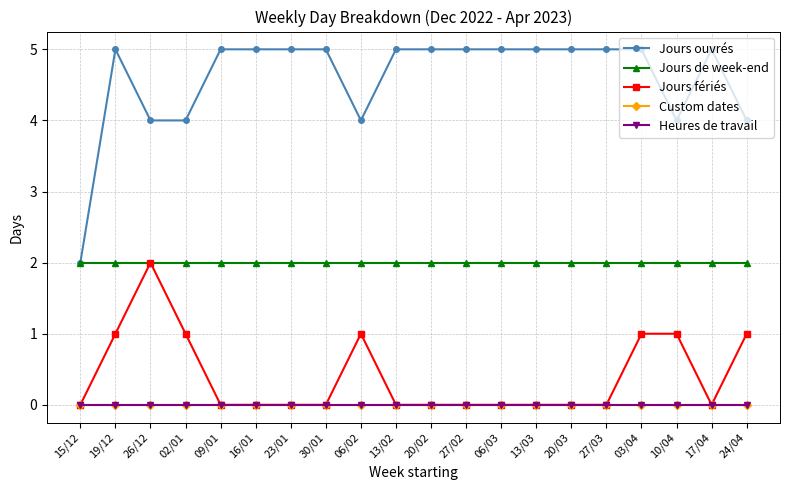

Does the chart have visible grid lines?

Yes